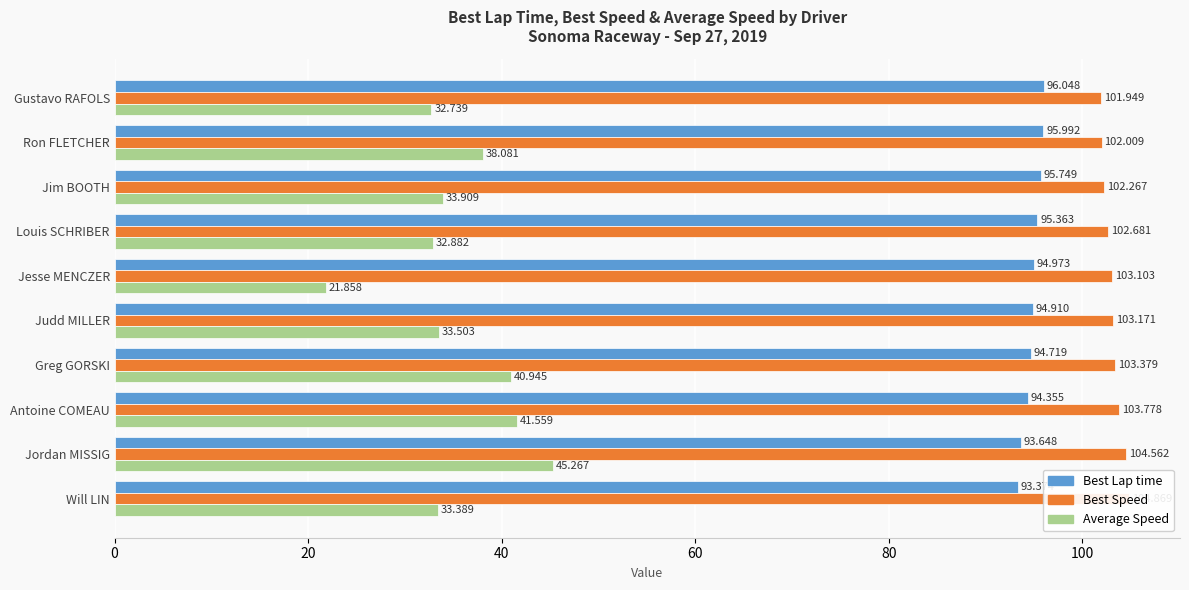

What position from the left is Antoine COMEAU?

3